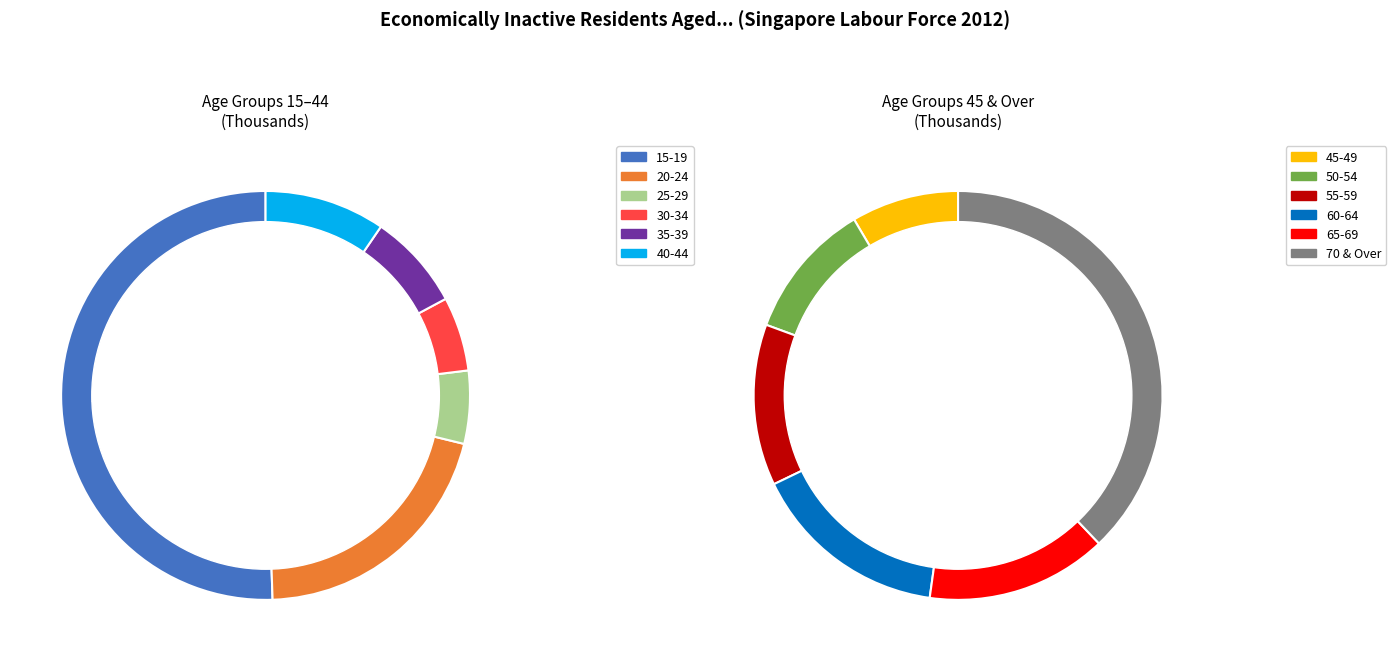

Does any single category account for the majority?

No